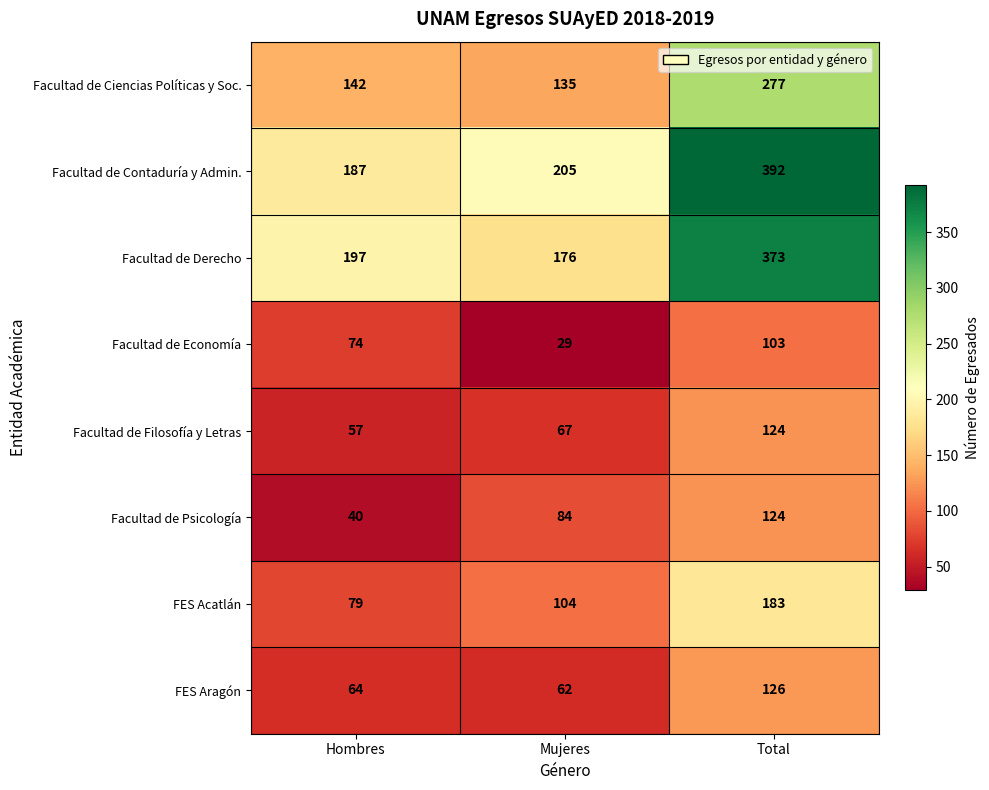

At which label is Facultad de Ciencias Políticas y Soc. closest to 206?

Hombres